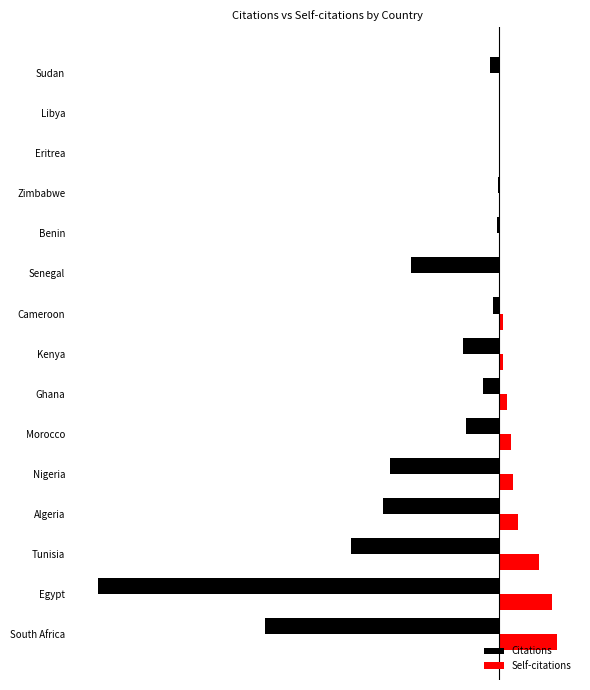

What are all the series names shown in the legend?

Citations, Self-citations